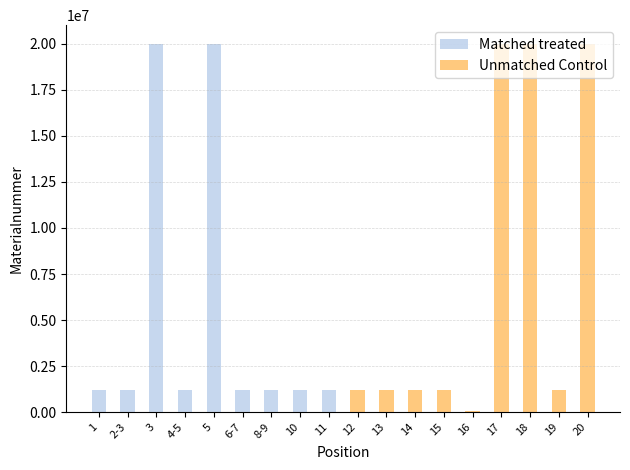

What is the maximum value for Unmatched Control?

20009123